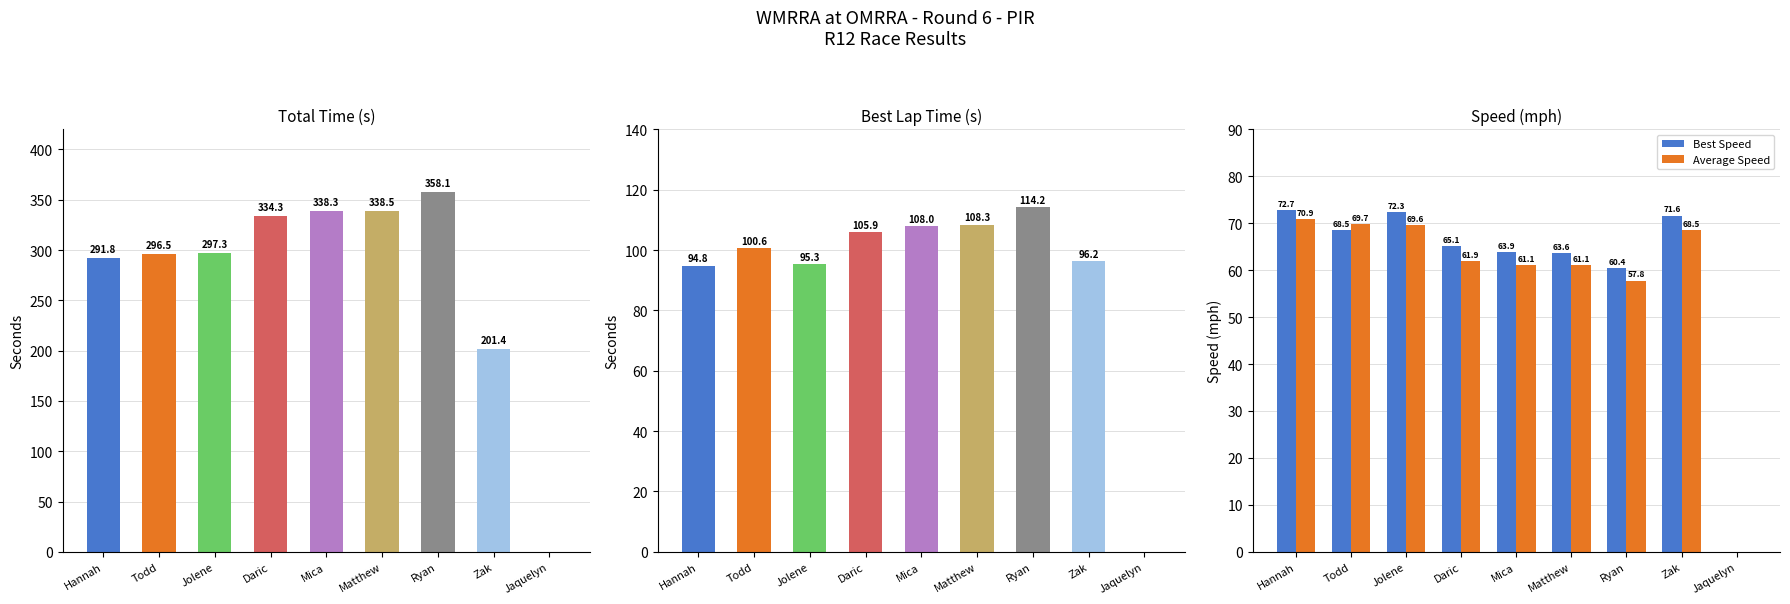

Is it true that Total Time equals 128.7 at Zak?

False